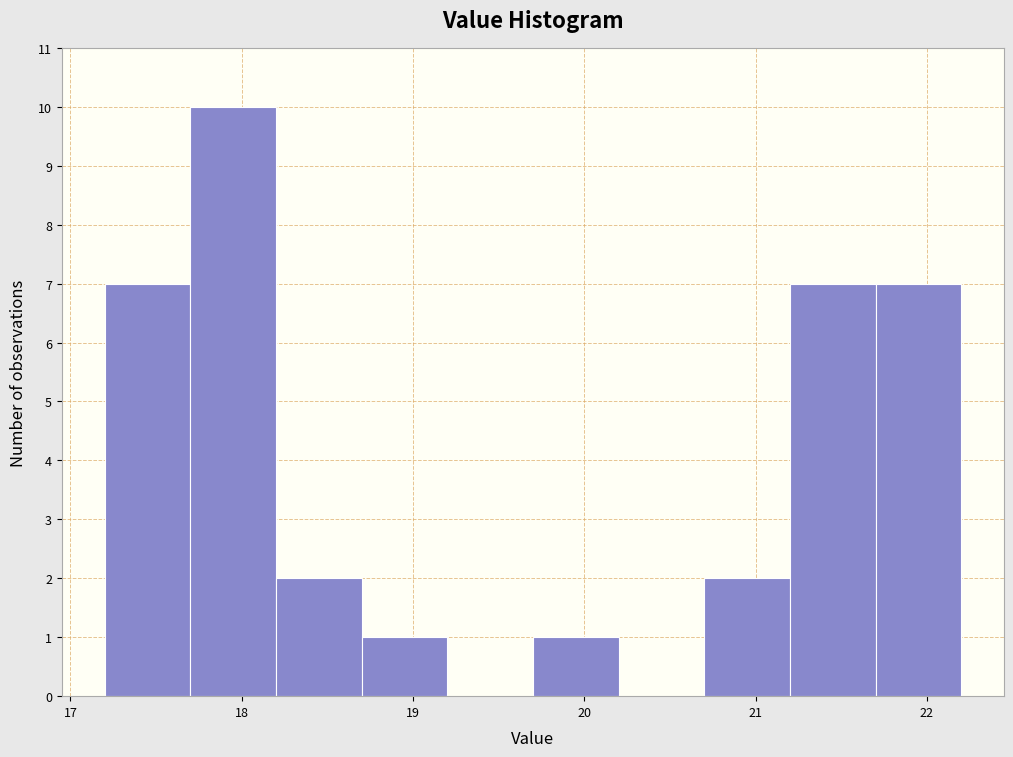

Over which range of the x-axis is the bar tallest?

17.7 to 18.2